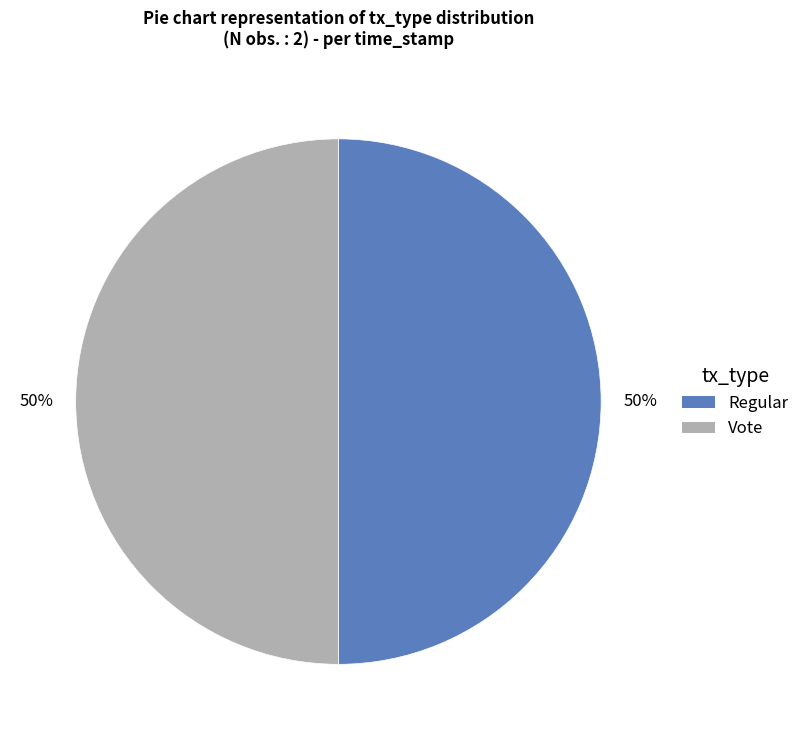

Do Vote and Regular together represent more than half of the pie?

Yes